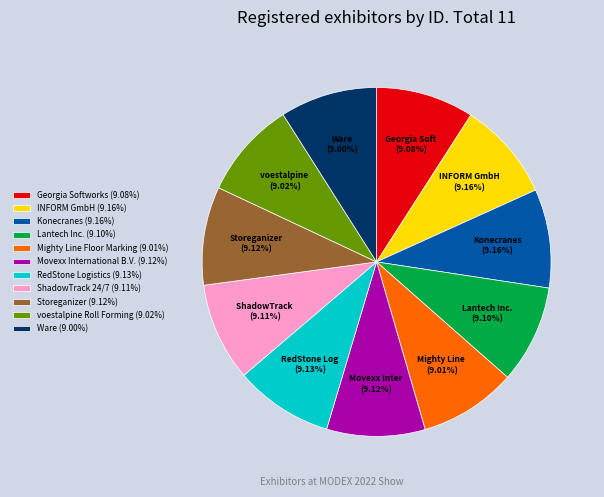

Is there any slice that represents more than half of the pie?

No